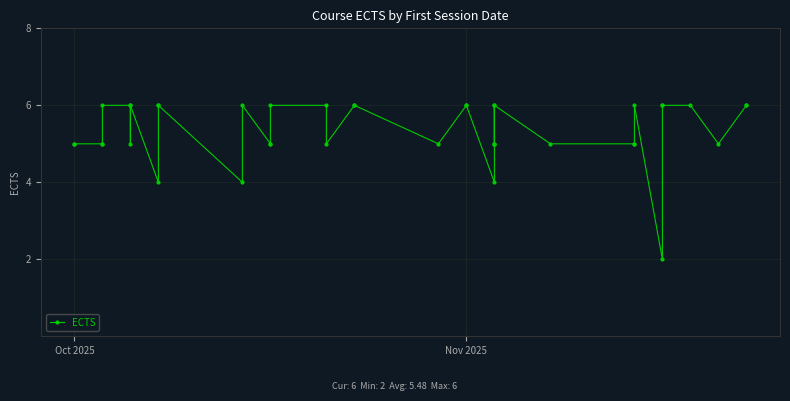

True or false: the data shows 7 at 2.

False